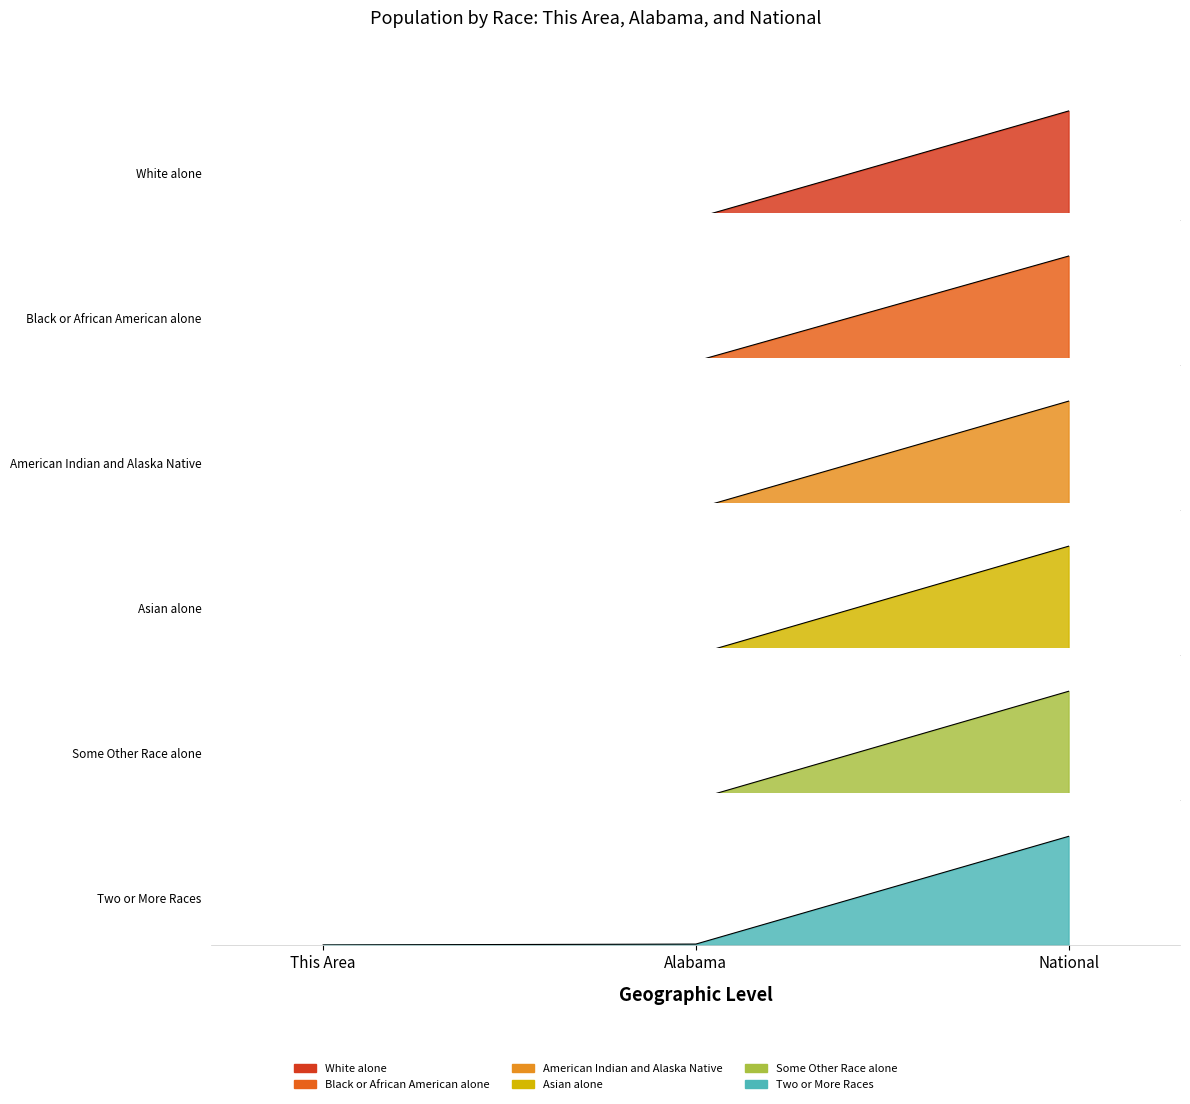

What is the label of the 2nd point from the left?

Alabama